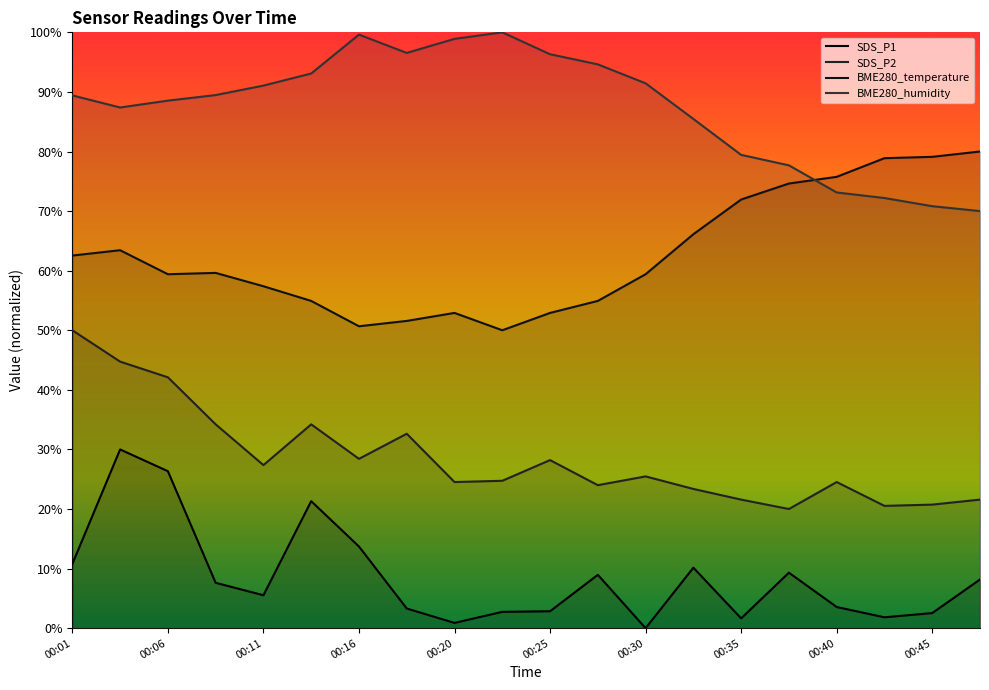

How many lines are shown in the chart?

4